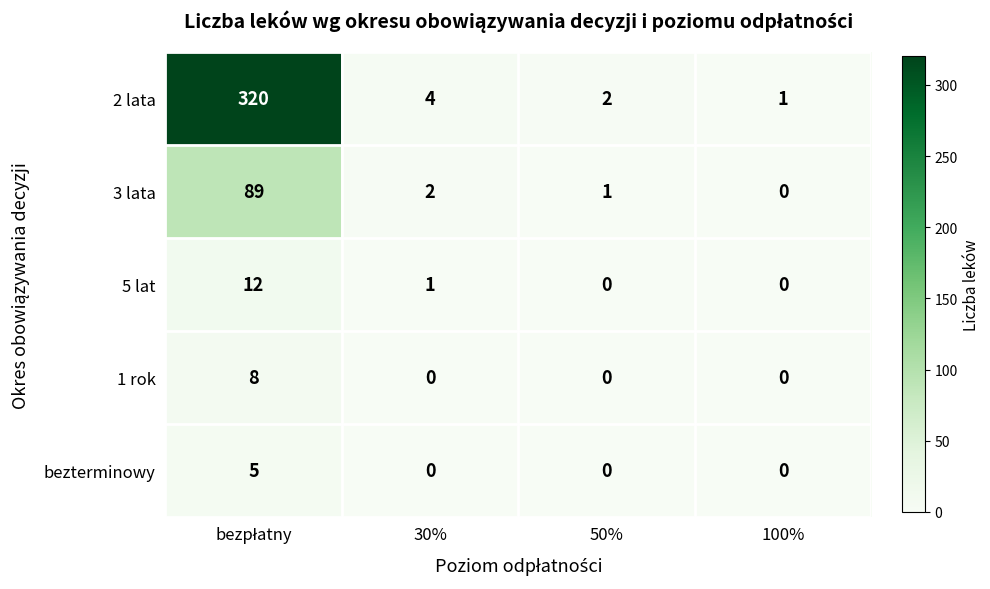

True or false: 2 lata has a value of 2 at 50%.

True